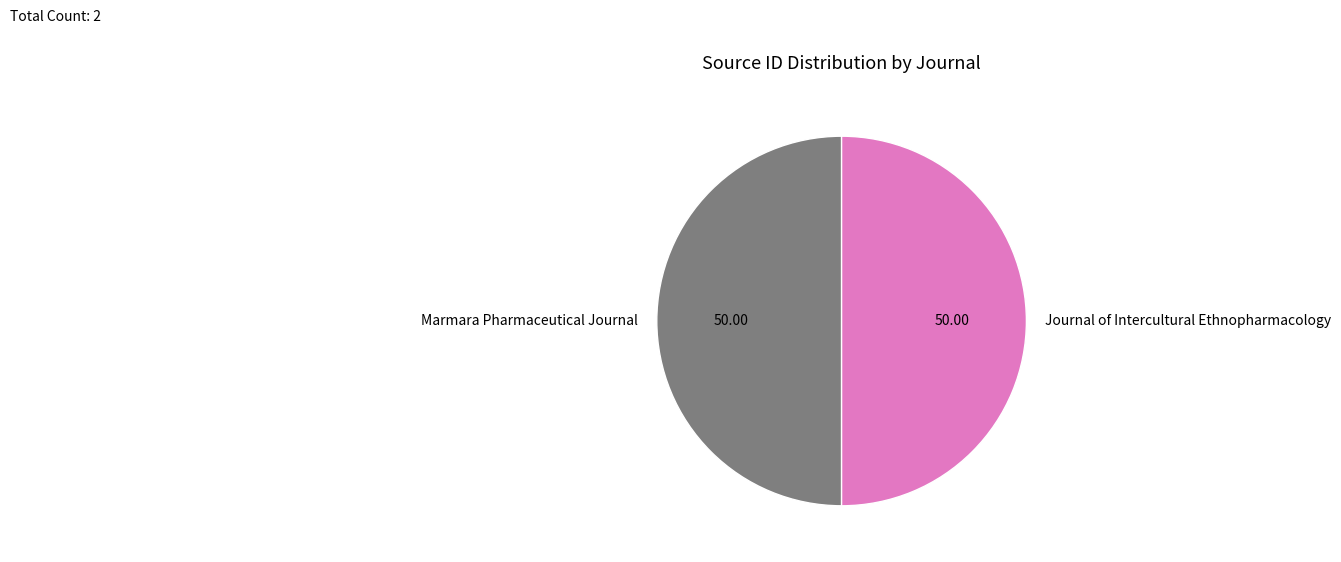

What is the ratio of the value at Journal of Intercultural Ethnopharmacology to the value at Marmara Pharmaceutical Journal?

1.0